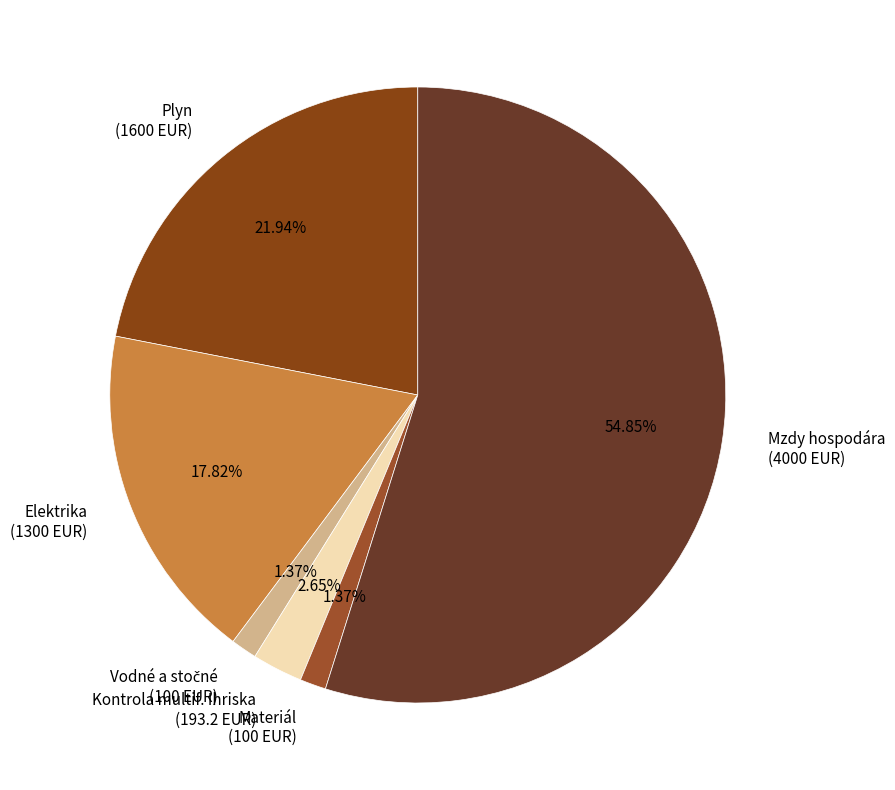

What percentage is the Kontrola multif. Ihriska slice, to the nearest percent?

3%